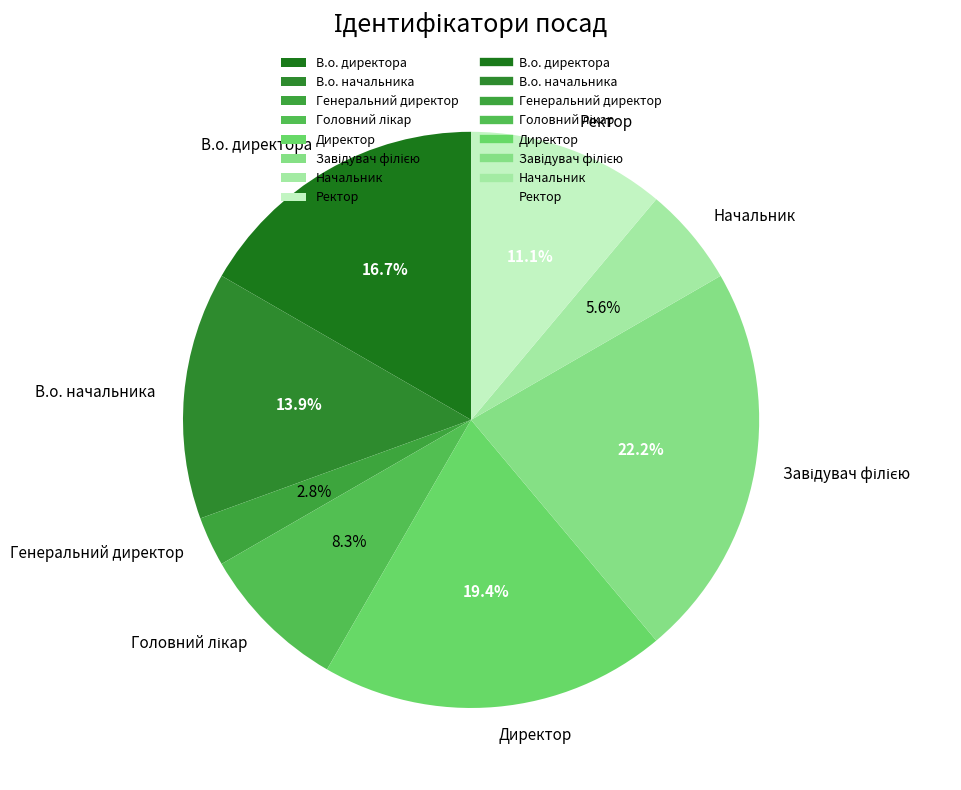

Does Начальник represent more than half of the total?

No